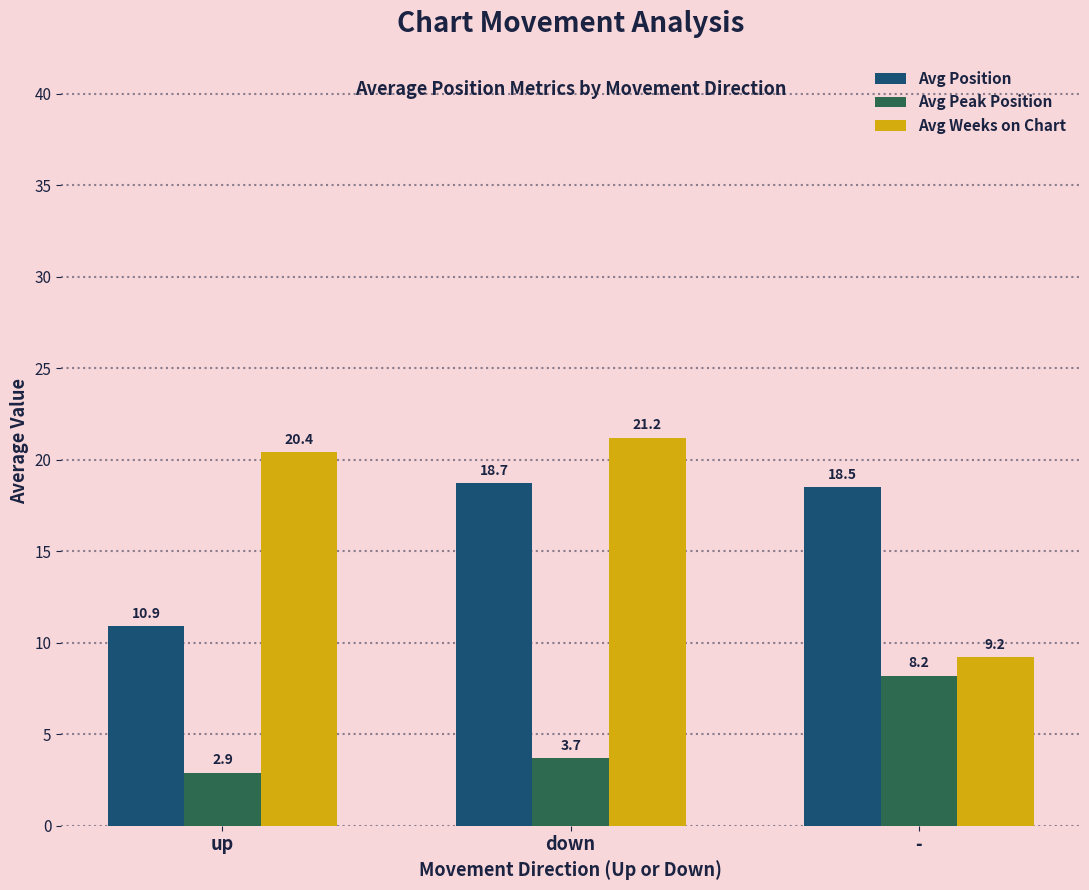

Reading left to right, transcribe all the data shown in this chart.

Avg Position: up=10.9	down=18.7	-=18.5
Avg Peak Position: up=2.9	down=3.7	-=8.2
Avg Weeks on Chart: up=20.4	down=21.2	-=9.2